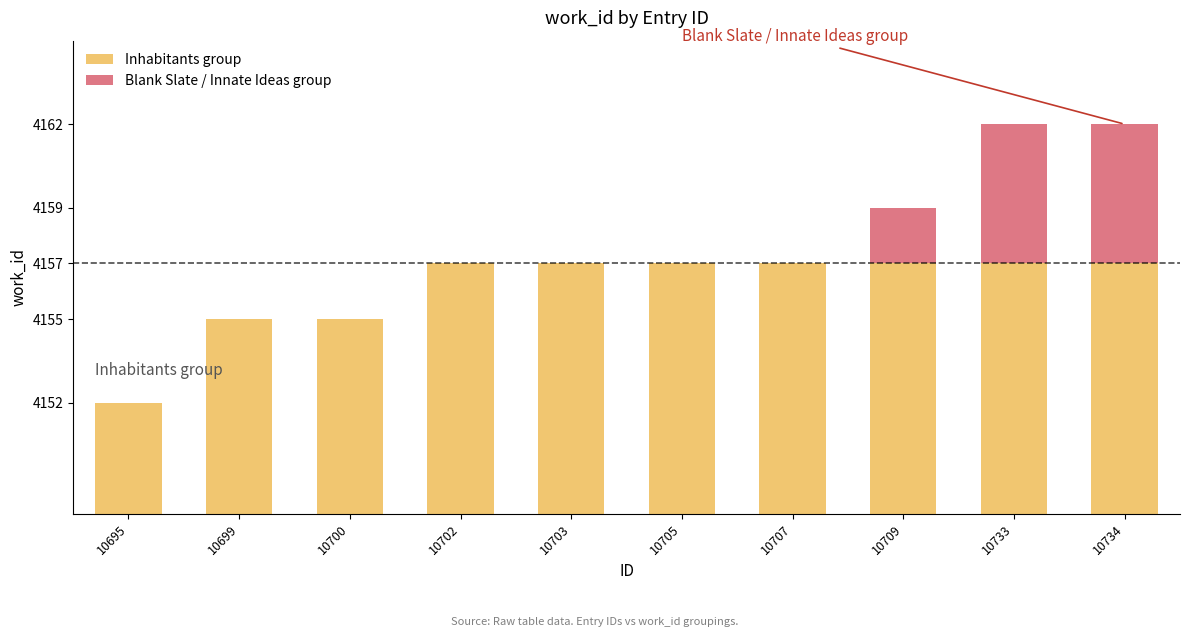

At which label does Blank Slate / Innate Ideas group reach its minimum?

10695